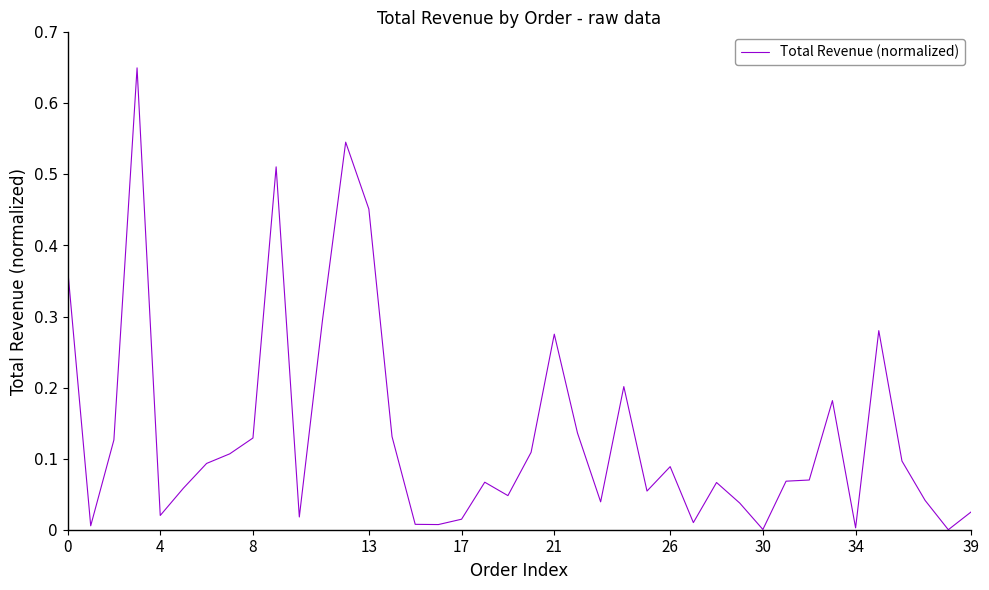

Does the chart have visible grid lines?

No